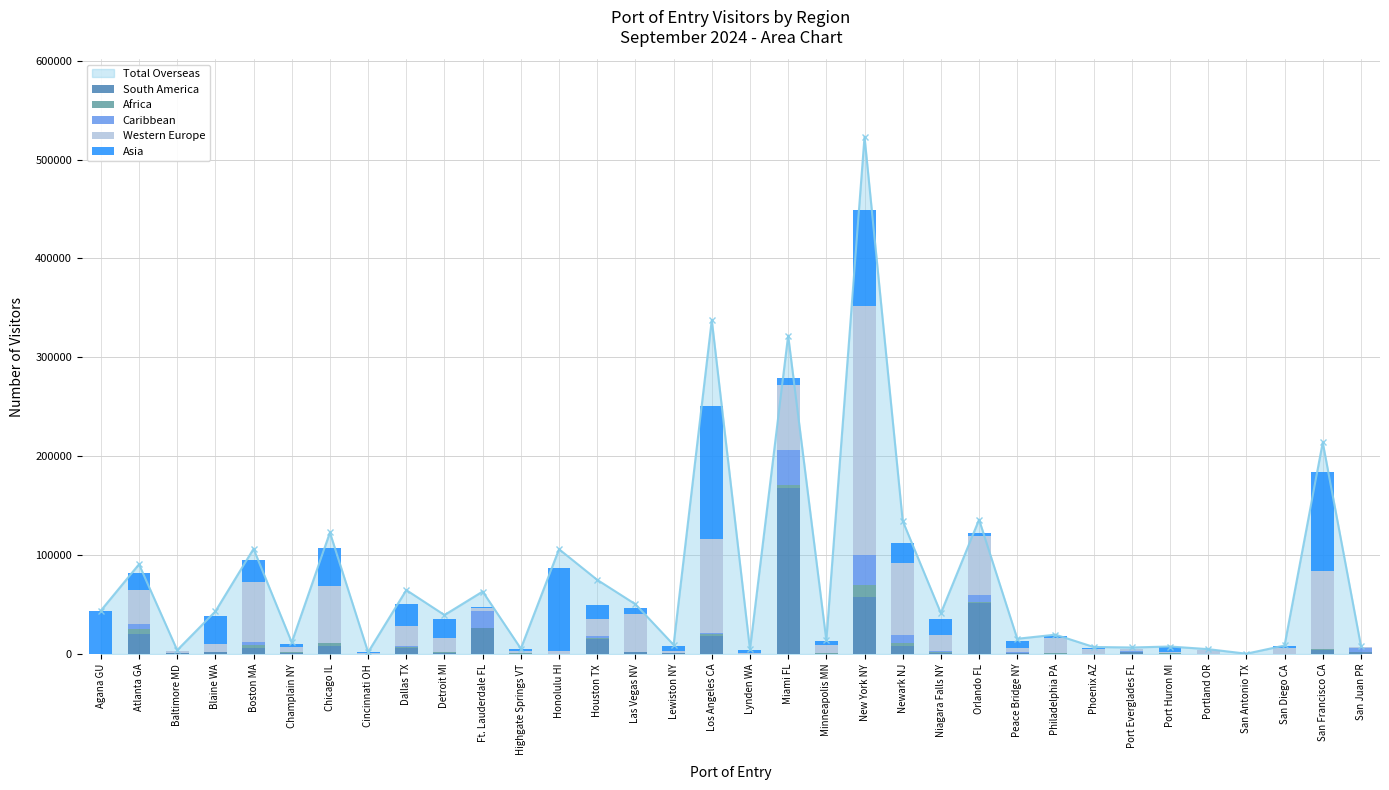

The Western Europe series shows 109193 at Boston MA. True or false?

False